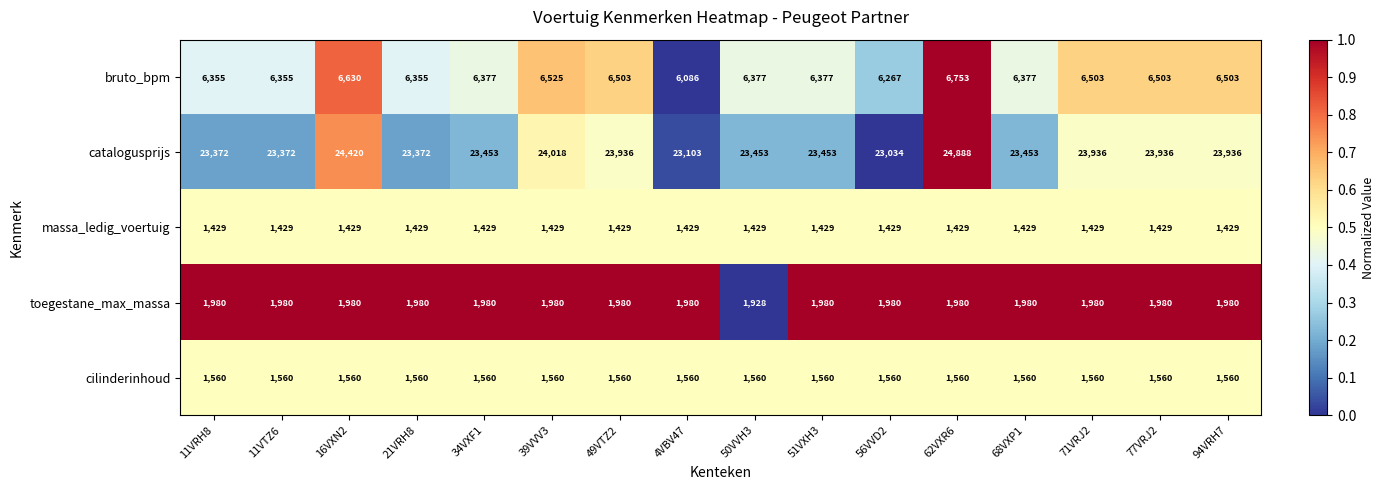

Which series changed the most between 34VXF1 and 39VVV3?

catalogusprijs